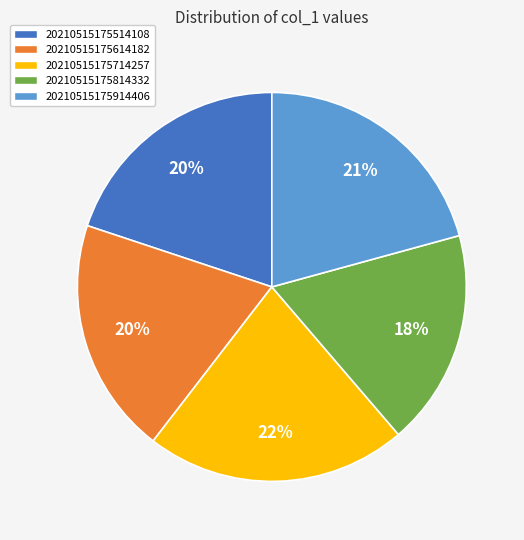

What is the ratio of the value at 20210515175614182 to the value at 20210515175714257?

0.9